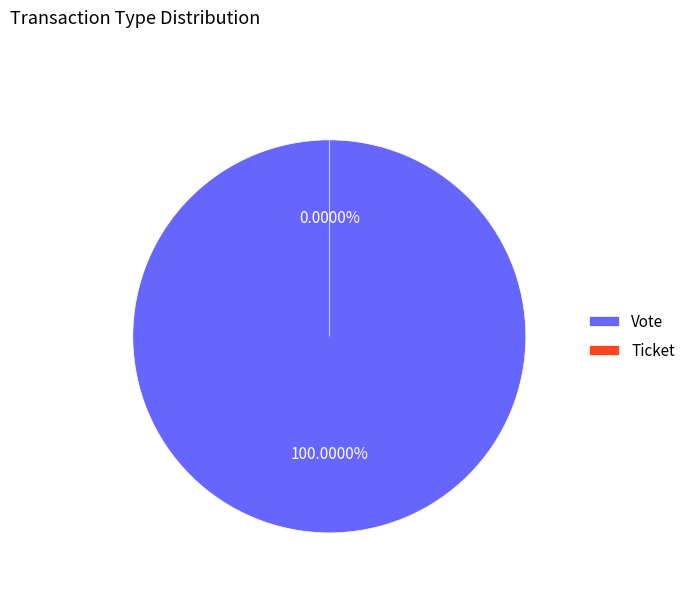

Count the number of slices in the pie.

2